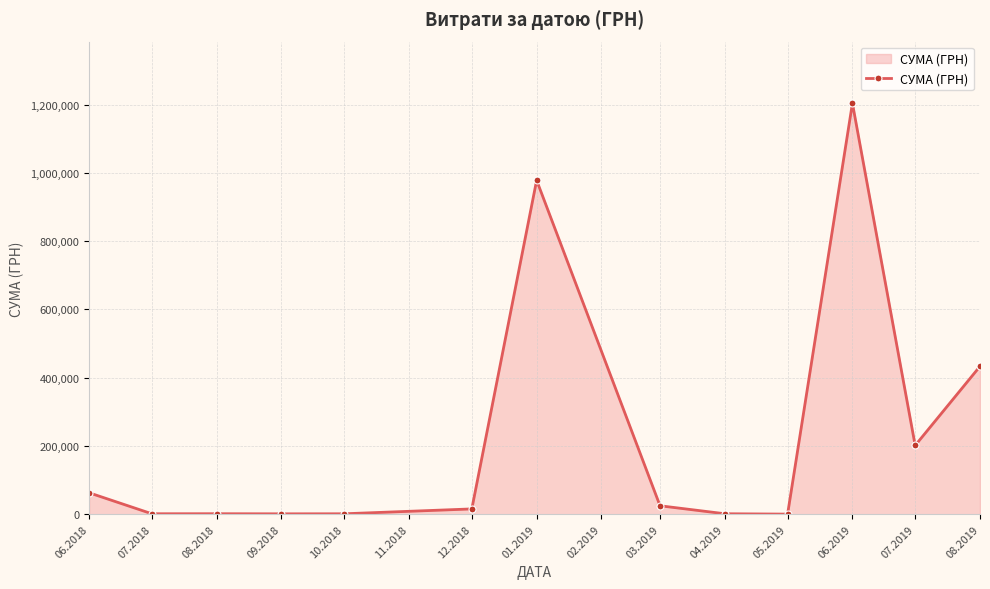

How many lines are shown in the chart?

1